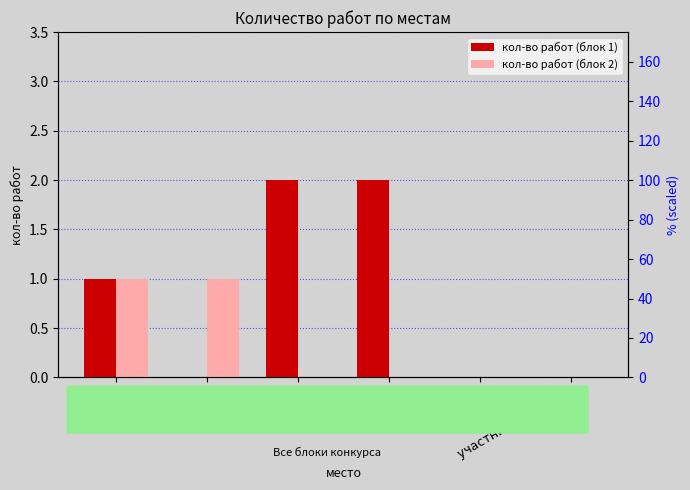

What is the difference between the кол-во работ (блок 2) values at II место and лауреат?

1